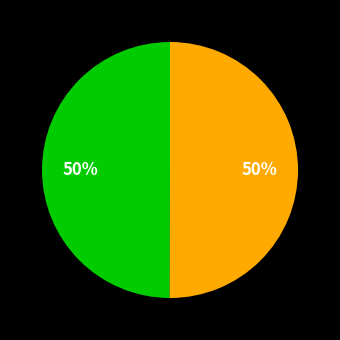

To the nearest percent, what is the average slice percentage?

50%